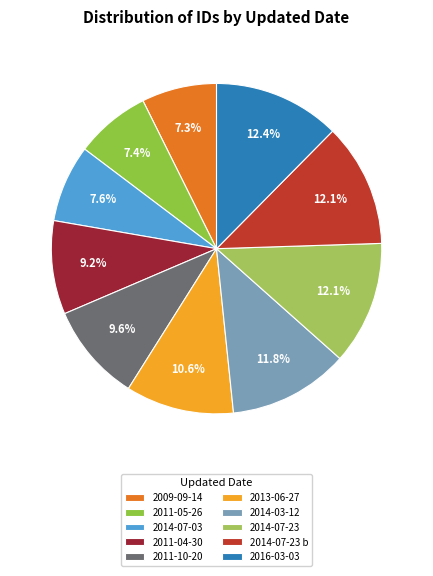

What is the smallest slice in the pie chart?

2009-09-14